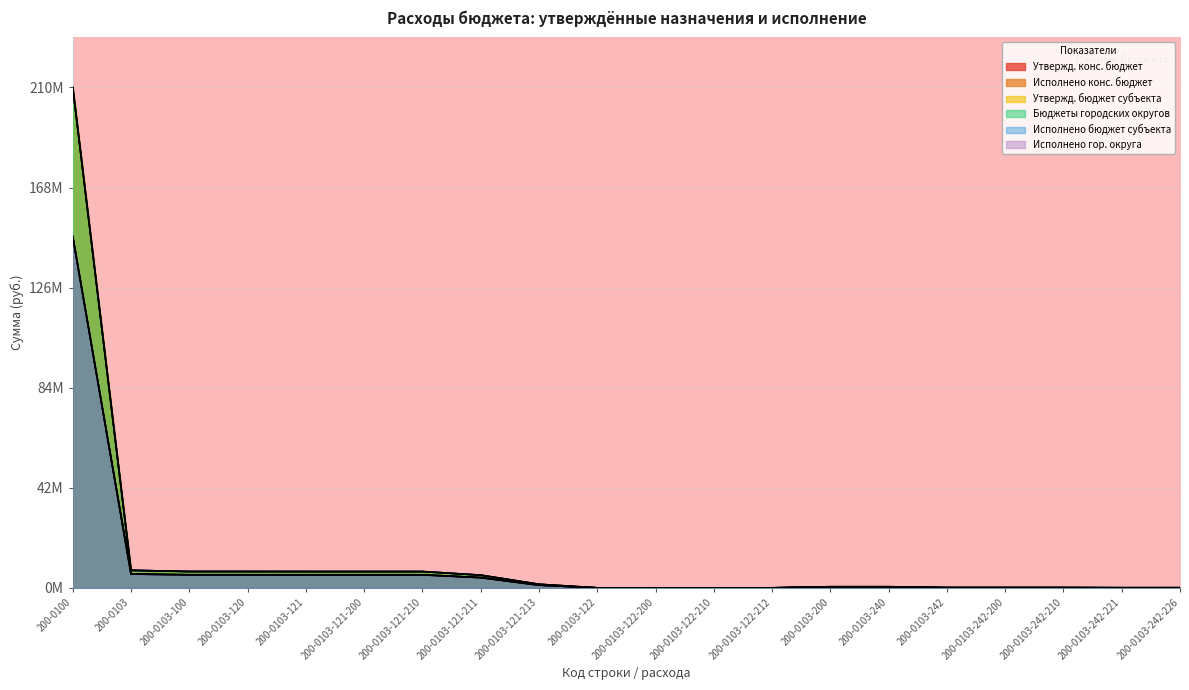

At which category does Исполнено бюджет субъекта reach its first local valley?

200-0103-242-221